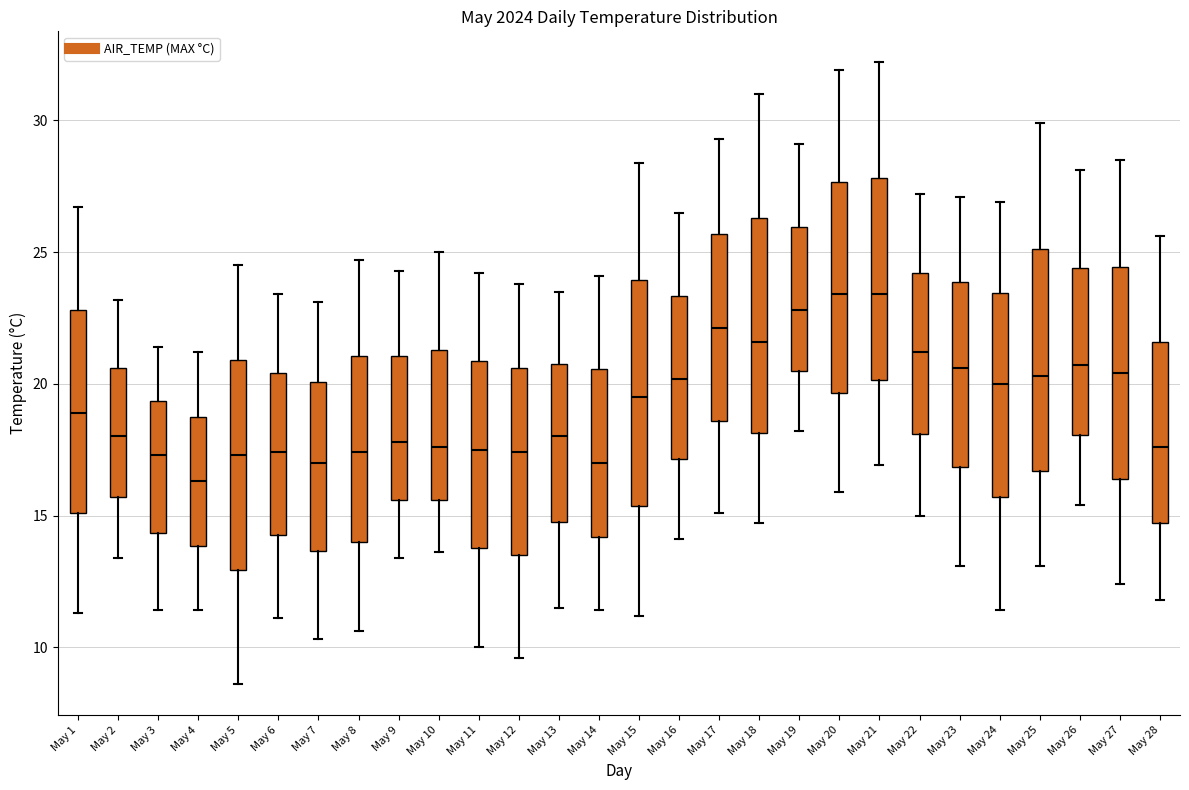

Reading left to right, transcribe this box plot: for each box, give where its median line is, the range the box spans, and where its two whiskers end, as read against the y-axis. The values are not printed on the chart, so give them approximately, as read against the axis.

May 1: median 19.0, box 15.0 to 23.0, whiskers 11.5 to 26.5
May 2: median 18.0, box 15.5 to 20.5, whiskers 13.5 to 23.0
May 3: median 17.5, box 14.5 to 19.5, whiskers 11.5 to 21.5
May 4: median 16.5, box 14.0 to 19.0, whiskers 11.5 to 21.0
May 5: median 17.5, box 13.0 to 21.0, whiskers 8.5 to 24.5
May 6: median 17.5, box 14.5 to 20.5, whiskers 11.0 to 23.5
May 7: median 17.0, box 13.5 to 20.0, whiskers 10.5 to 23.0
May 8: median 17.5, box 14.0 to 21.0, whiskers 10.5 to 24.5
May 9: median 18.0, box 15.5 to 21.0, whiskers 13.5 to 24.5
May 10: median 17.5, box 15.5 to 21.5, whiskers 13.5 to 25.0
May 11: median 17.5, box 14.0 to 21.0, whiskers 10.0 to 24.0
May 12: median 17.5, box 13.5 to 20.5, whiskers 9.5 to 24.0
May 13: median 18.0, box 15.0 to 21.0, whiskers 11.5 to 23.5
May 14: median 17.0, box 14.0 to 20.5, whiskers 11.5 to 24.0
May 15: median 19.5, box 15.5 to 24.0, whiskers 11.0 to 28.5
May 16: median 20.0, box 17.0 to 23.5, whiskers 14.0 to 26.5
May 17: median 22.0, box 18.5 to 25.5, whiskers 15.0 to 29.5
May 18: median 21.5, box 18.0 to 26.5, whiskers 14.5 to 31.0
May 19: median 23.0, box 20.5 to 26.0, whiskers 18.0 to 29.0
May 20: median 23.5, box 19.5 to 27.5, whiskers 16.0 to 32.0
May 21: median 23.5, box 20.0 to 28.0, whiskers 17.0 to 32.0
May 22: median 21.0, box 18.0 to 24.0, whiskers 15.0 to 27.0
May 23: median 20.5, box 17.0 to 24.0, whiskers 13.0 to 27.0
May 24: median 20.0, box 15.5 to 23.5, whiskers 11.5 to 27.0
May 25: median 20.5, box 16.5 to 25.0, whiskers 13.0 to 30.0
May 26: median 20.5, box 18.0 to 24.5, whiskers 15.5 to 28.0
May 27: median 20.5, box 16.5 to 24.5, whiskers 12.5 to 28.5
May 28: median 17.5, box 14.5 to 21.5, whiskers 12.0 to 25.5